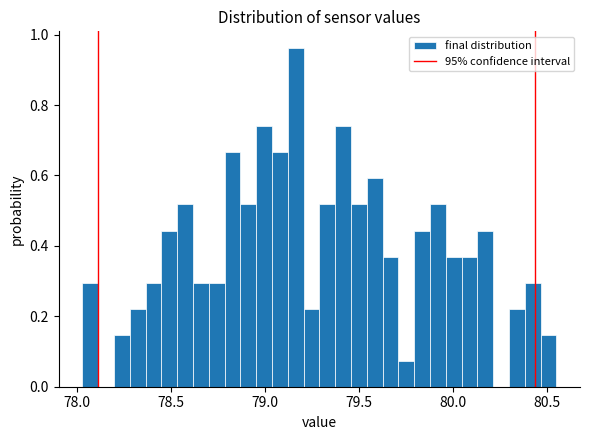

Read against the x-axis, roughly where is the centre of the tallest bar?

79.15